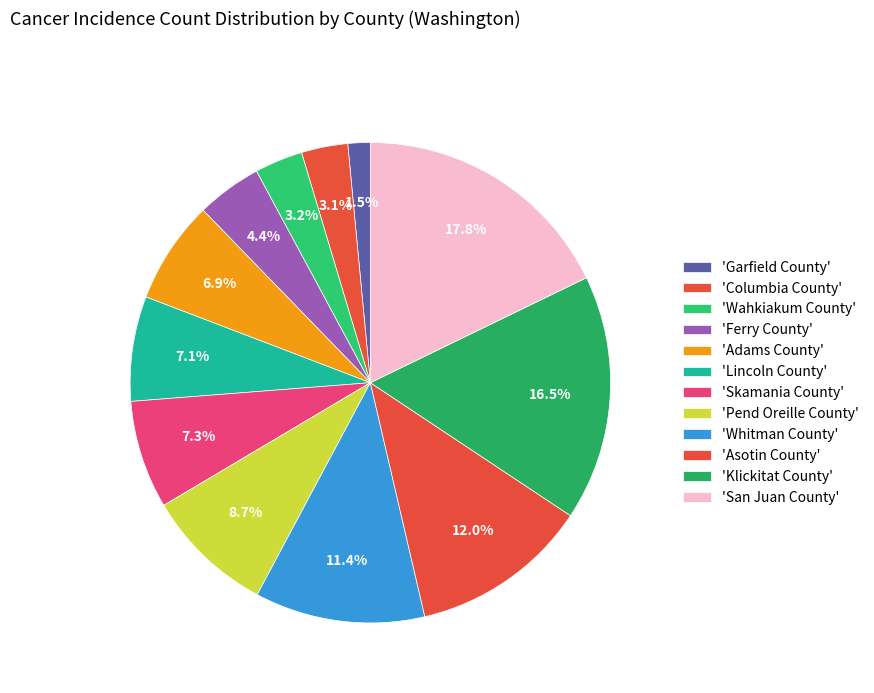

How many slices are in this pie chart?

12